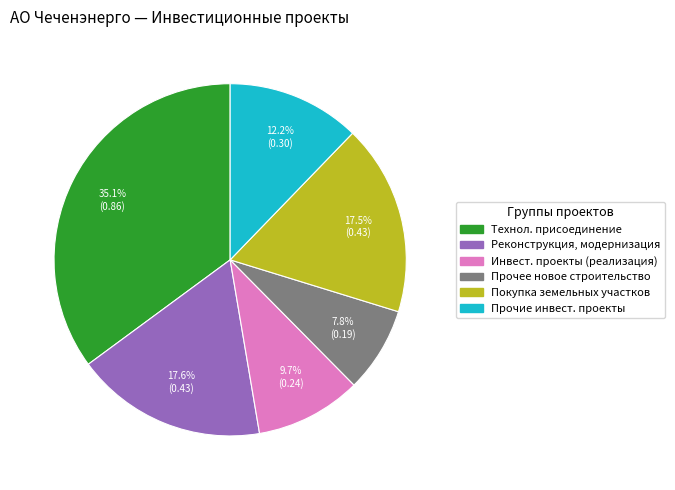

Does Реконструкция, модернизация represent more than half of the total?

No